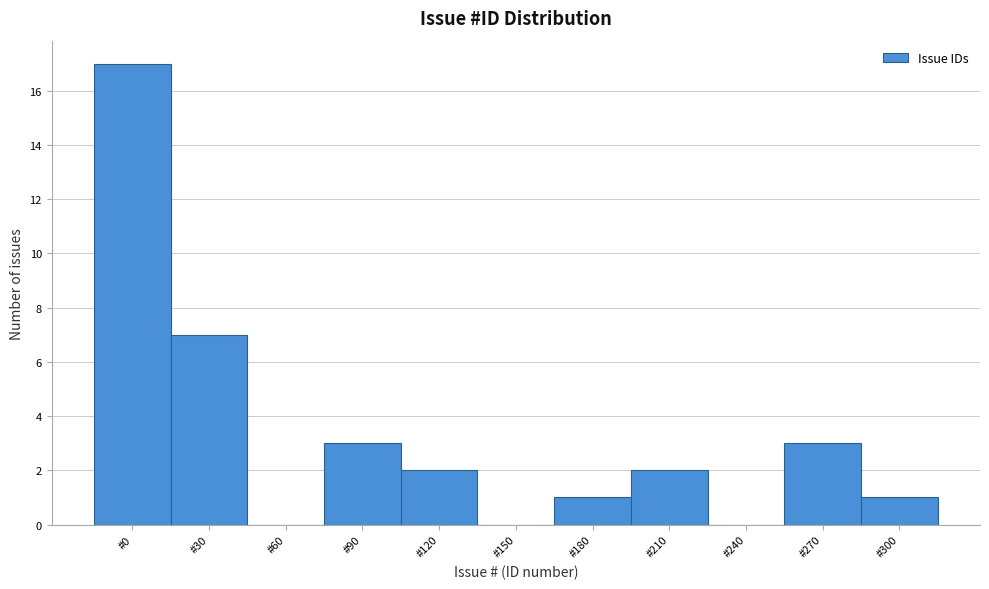

Reading left to right, extract all data points from this chart.

#0=17	#30=7	#60=0	#90=3	#120=2	#150=0	#180=1	#210=2	#240=0	#270=3	#300=1